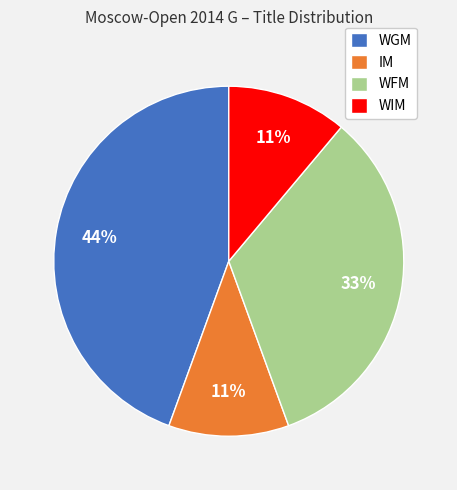

What is the ratio of the value at WFM to the value at WIM?

3.0